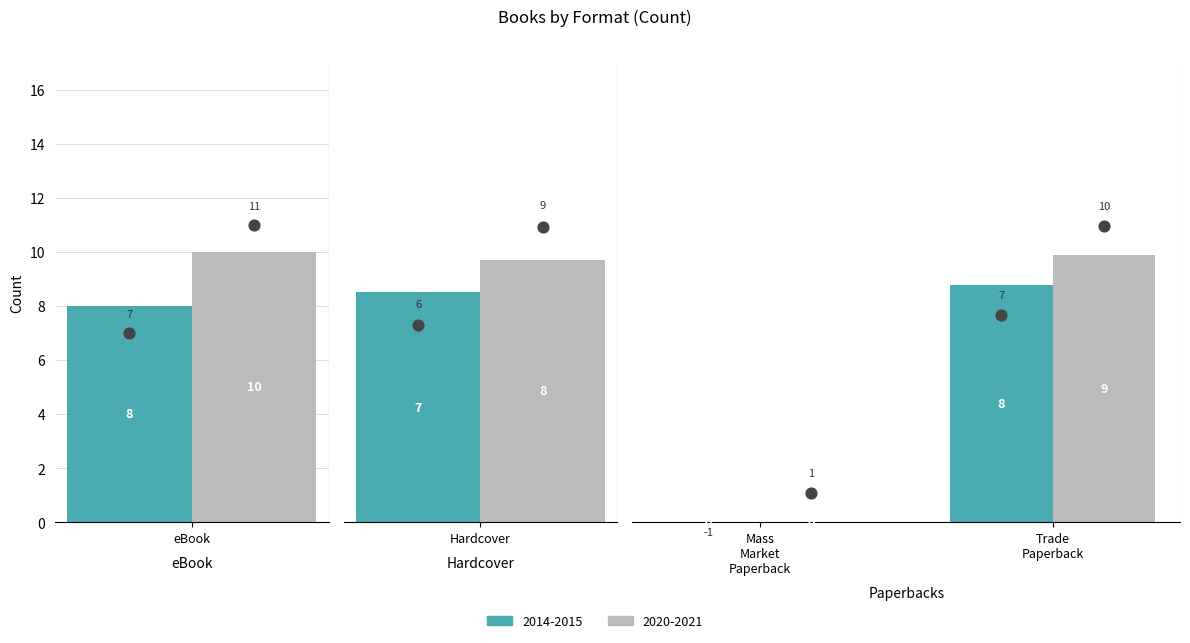

Which series has the largest total across all categories?

2020-2021